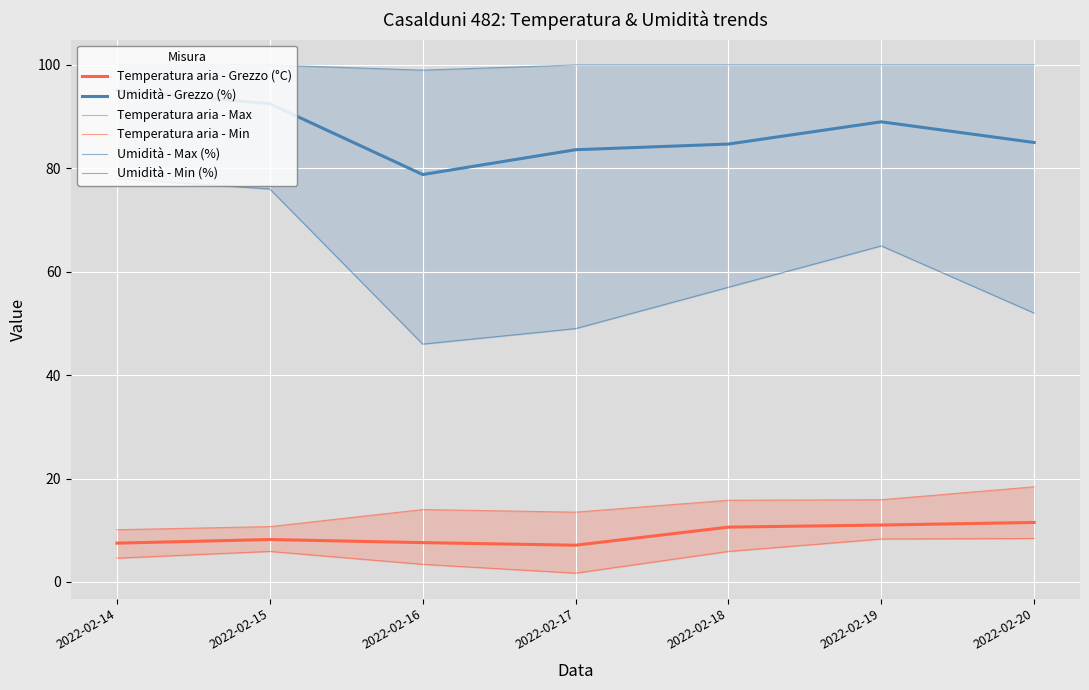

True or false: Temperatura aria - Min and Umidità - Min (%) cross at least once.

False